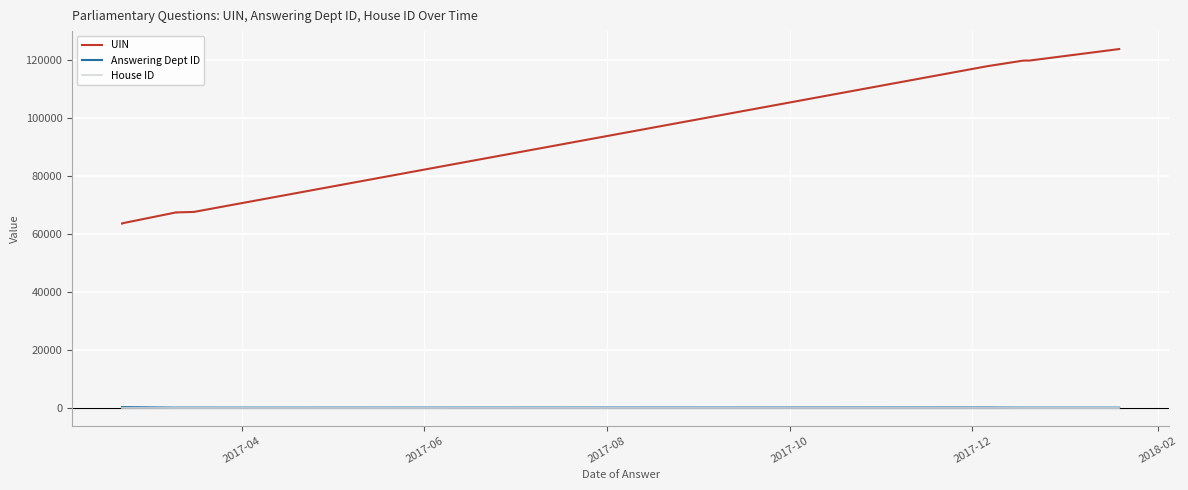

At which label does House ID reach its minimum?

2017-04